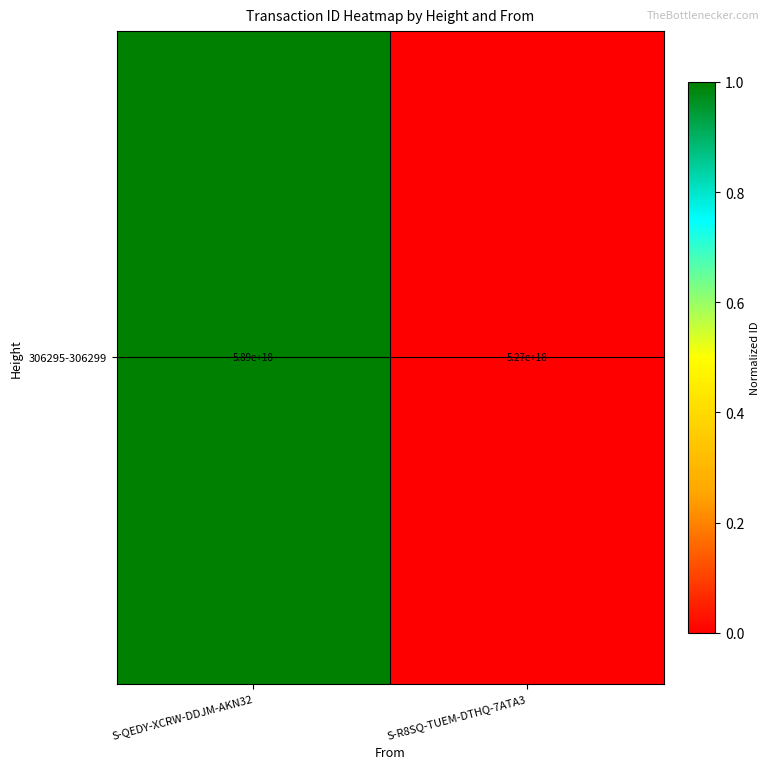

What is the difference between the values at S-R8SQ-TUEM-DTHQ-7ATA3 and S-QEDY-XCRW-DDJM-AKN32?

1